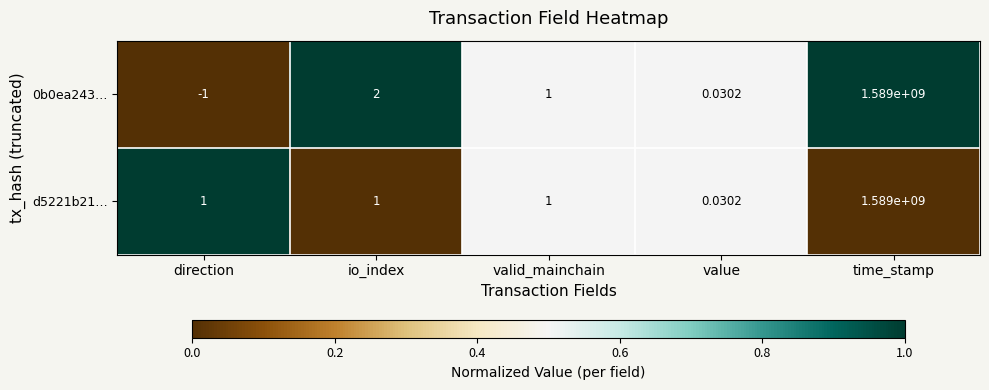

What is the greatest value displayed?

1589000000.0